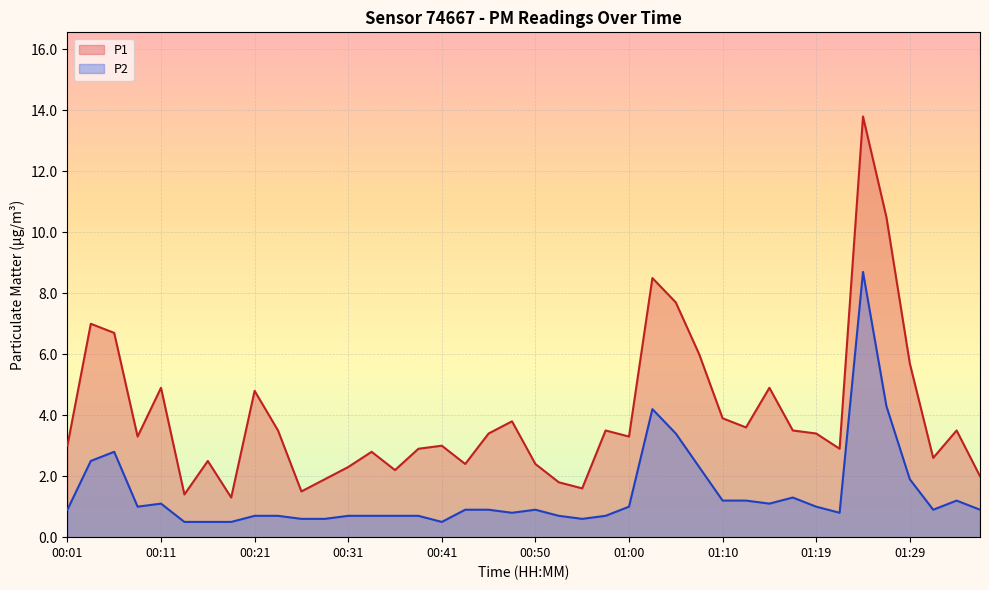

What is the average value of the P2 series?

1.4